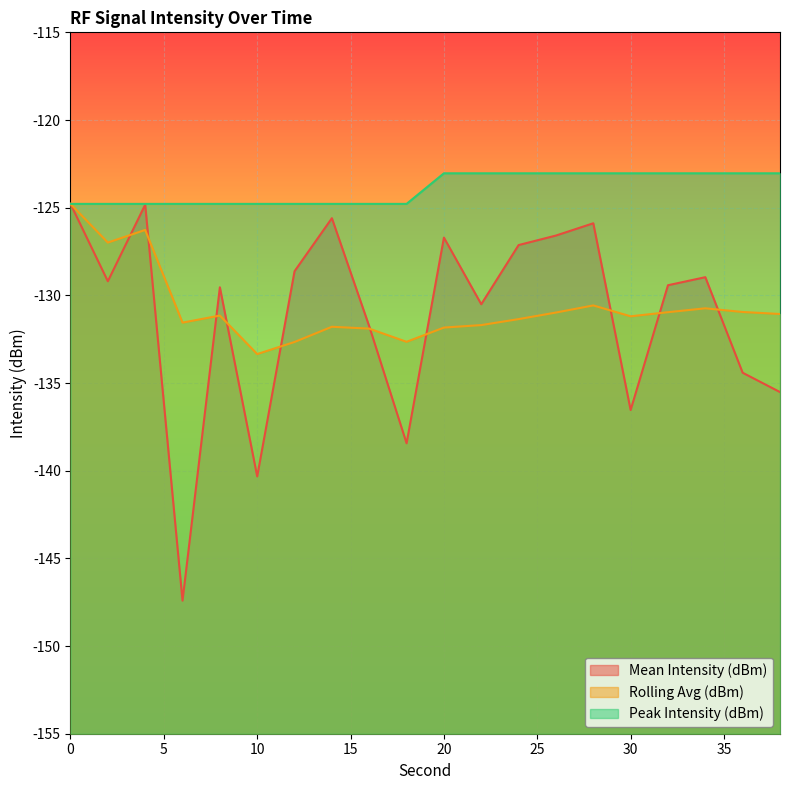

In Rolling Avg (dBm), how many points are lower than both neighbors (excluding endpoints)?

5